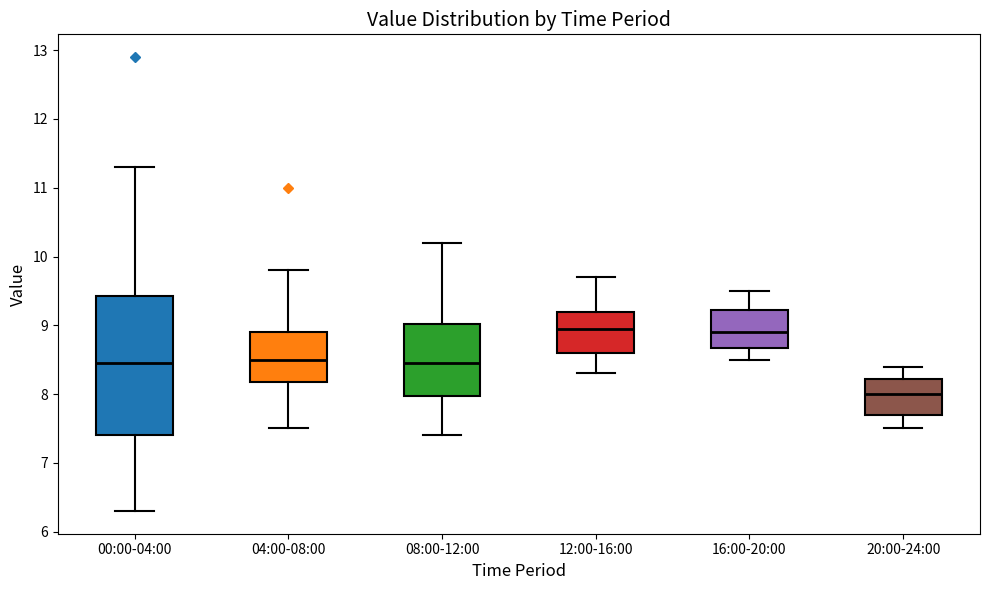

Reading left to right, transcribe this box plot: for each box, give where its median line is, the range the box spans, and where its two whiskers end, as read against the y-axis. The values are not printed on the chart, so give them approximately, as read against the axis.

00:00-04:00: median 8.5, box 7.4 to 9.4, whiskers 6.3 to 11.3
04:00-08:00: median 8.5, box 8.2 to 8.9, whiskers 7.5 to 9.8
08:00-12:00: median 8.5, box 8.0 to 9.0, whiskers 7.4 to 10.2
12:00-16:00: median 9.0, box 8.6 to 9.2, whiskers 8.3 to 9.7
16:00-20:00: median 8.9, box 8.7 to 9.2, whiskers 8.5 to 9.5
20:00-24:00: median 8.0, box 7.7 to 8.2, whiskers 7.5 to 8.4